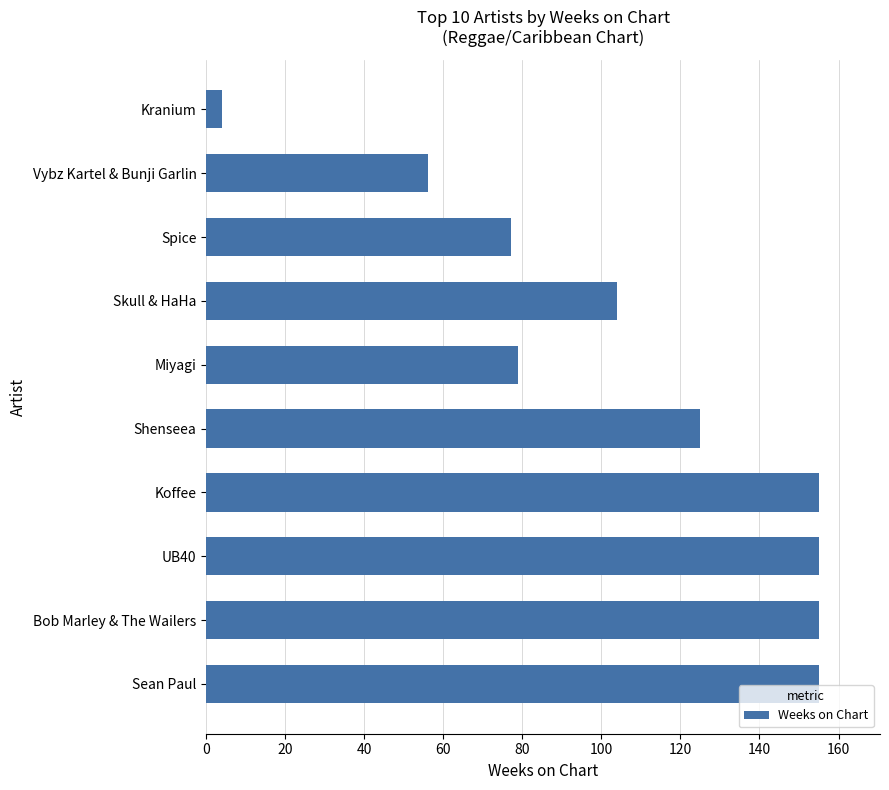

What is the smallest value displayed?

4